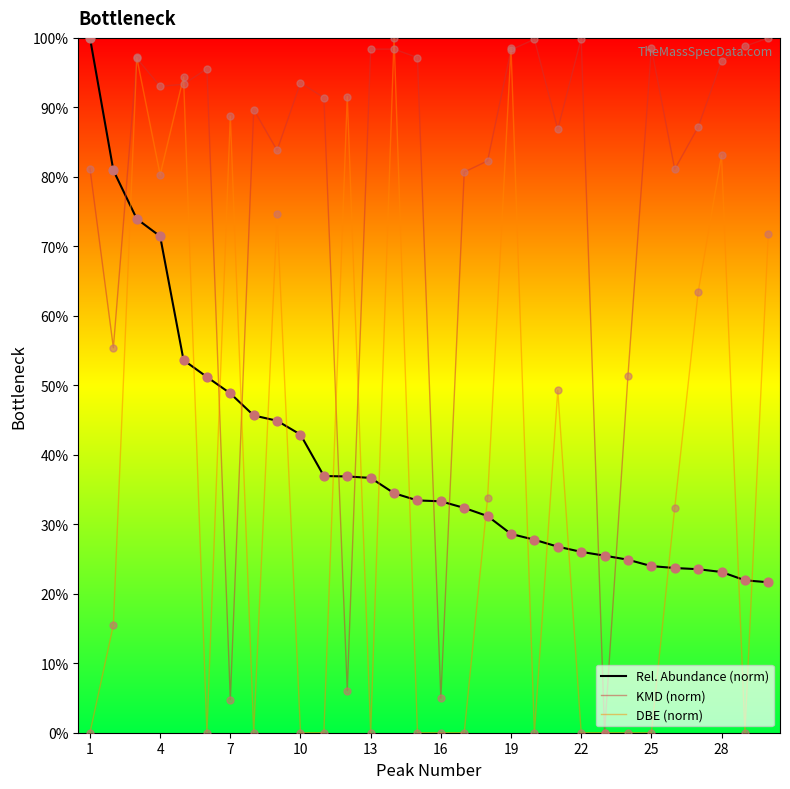

What is the maximum value for KMD (norm)?

100.0